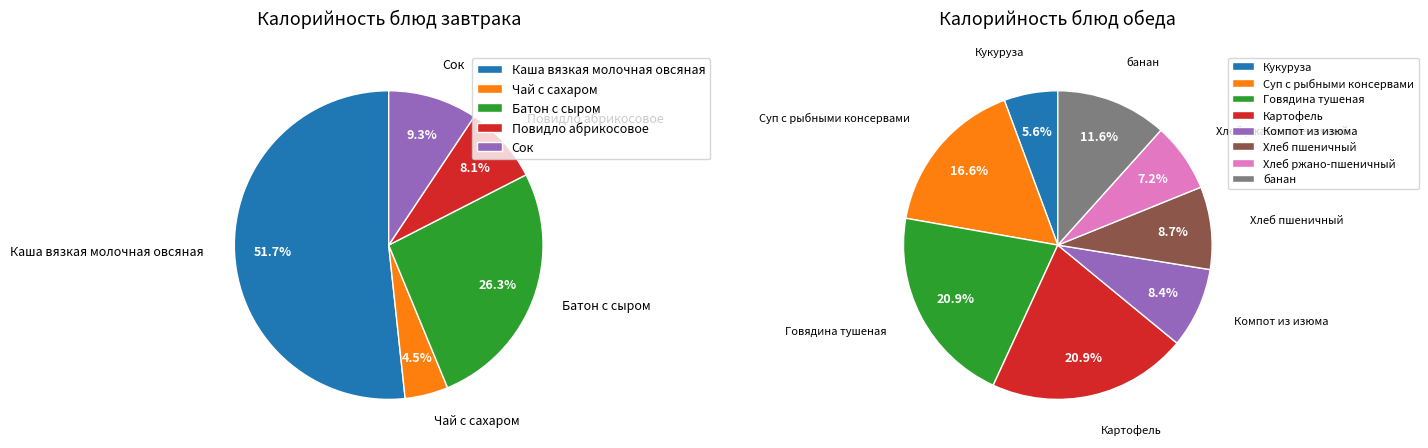

How many segments does this pie chart have?

13